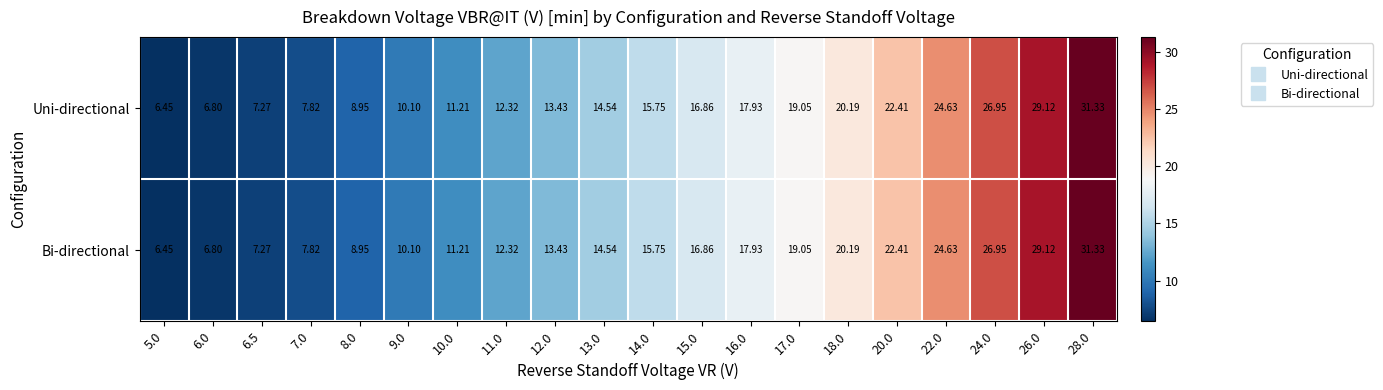

Which label corresponds to the largest value in the chart?

28.0